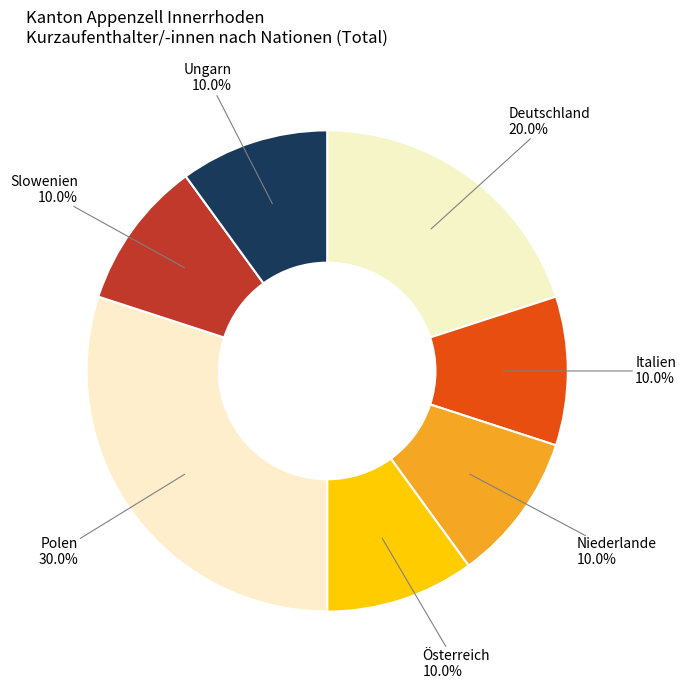

What is the largest slice in the pie chart?

Polen